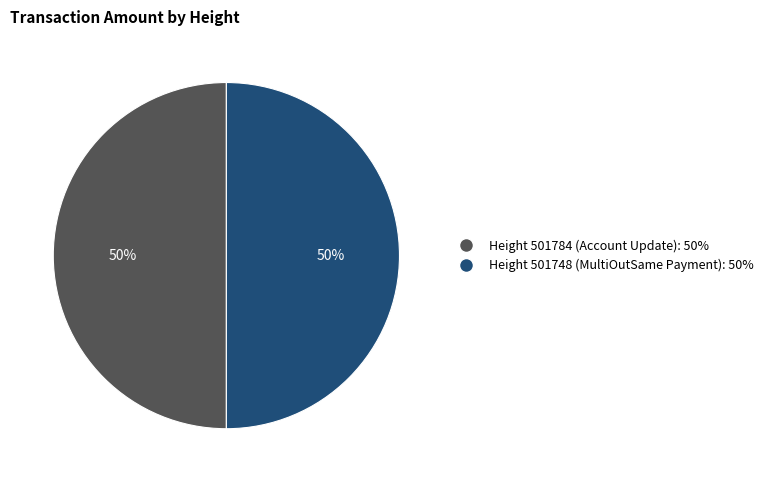

Which slice is the largest?

501748